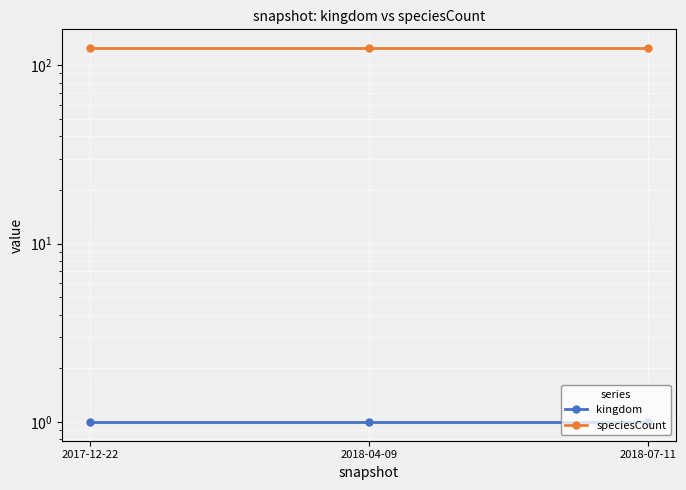

At how many categories does at least one series exceed 43?

3